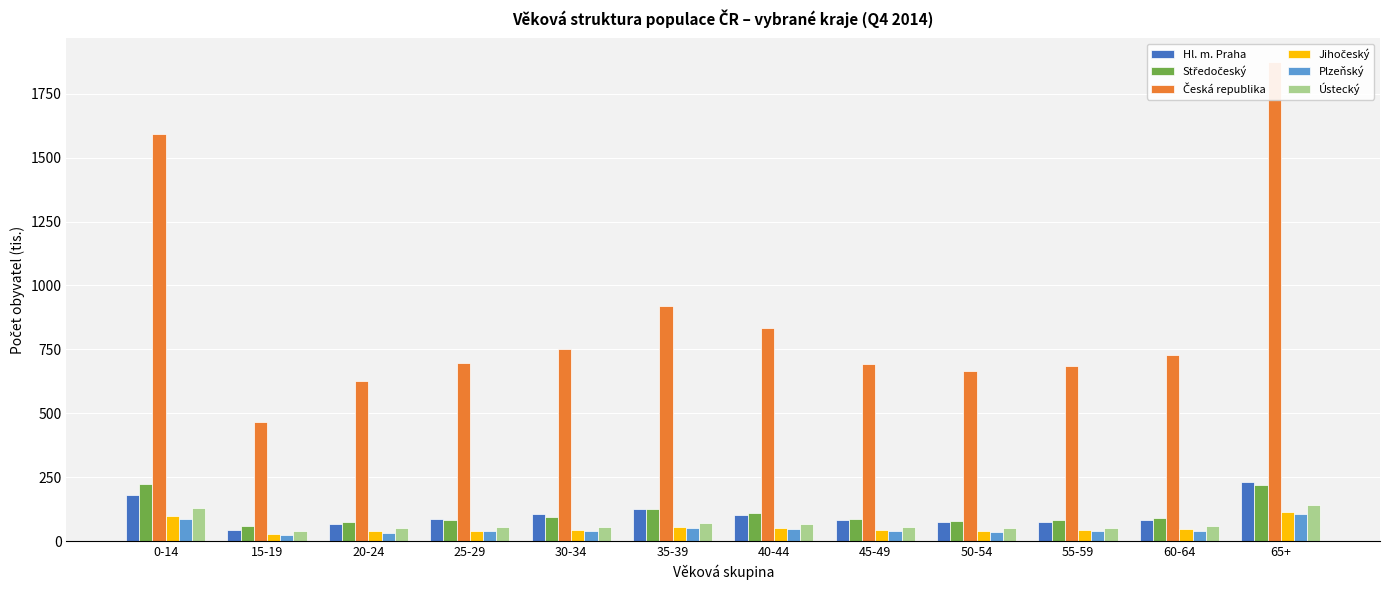

The value of Česká republika at 20-24 is 627.0. True or false?

True